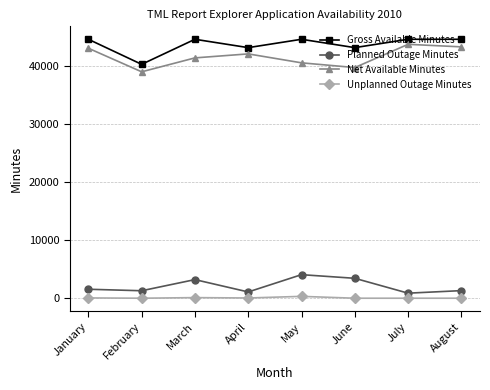

What is the difference between the Gross Available Minutes values at April and January?

1440